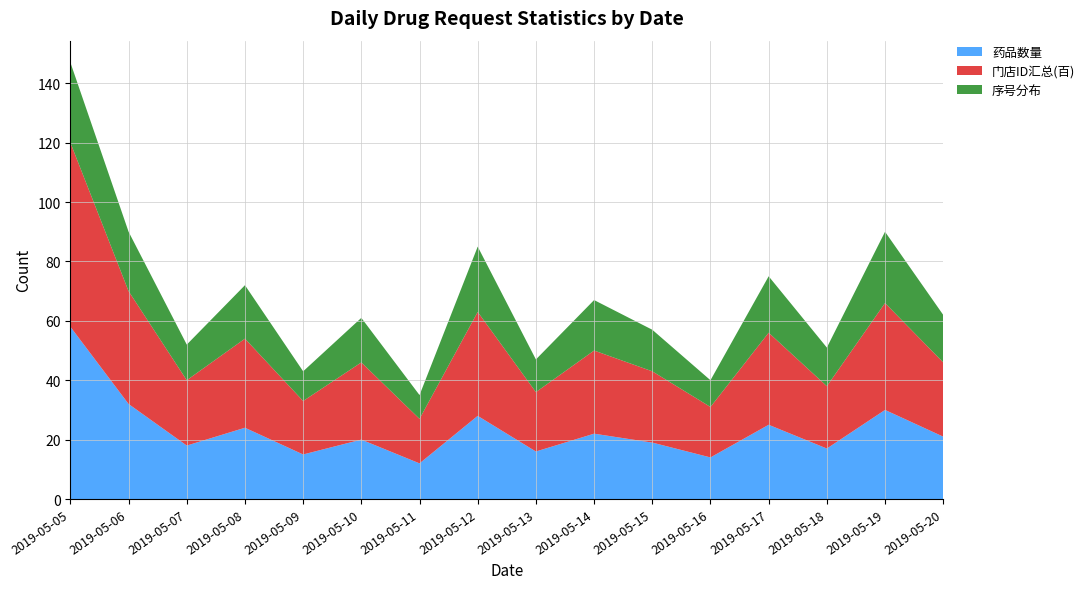

Reading left to right, what are all the values shown in this chart?

药品数量: 58	32	18	24	15	20	12	28	16	22	19	14	25	17	30	21
门店ID汇总(百): 62	38	22	30	18	26	15	35	20	28	24	17	31	21	36	25
序号分布: 27	20	12	18	10	15	8	22	11	17	14	9	19	13	24	16